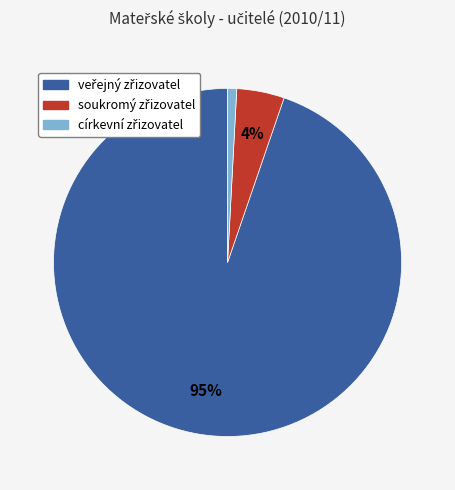

Is there a majority slice in this chart?

Yes